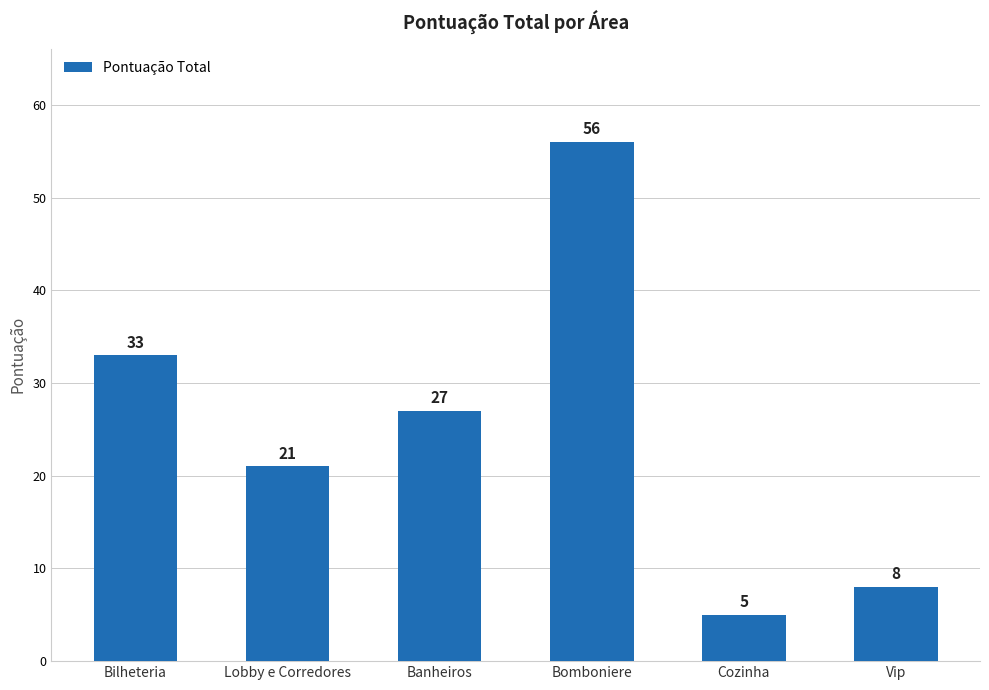

What is the value of the 6th bar from the left?

8